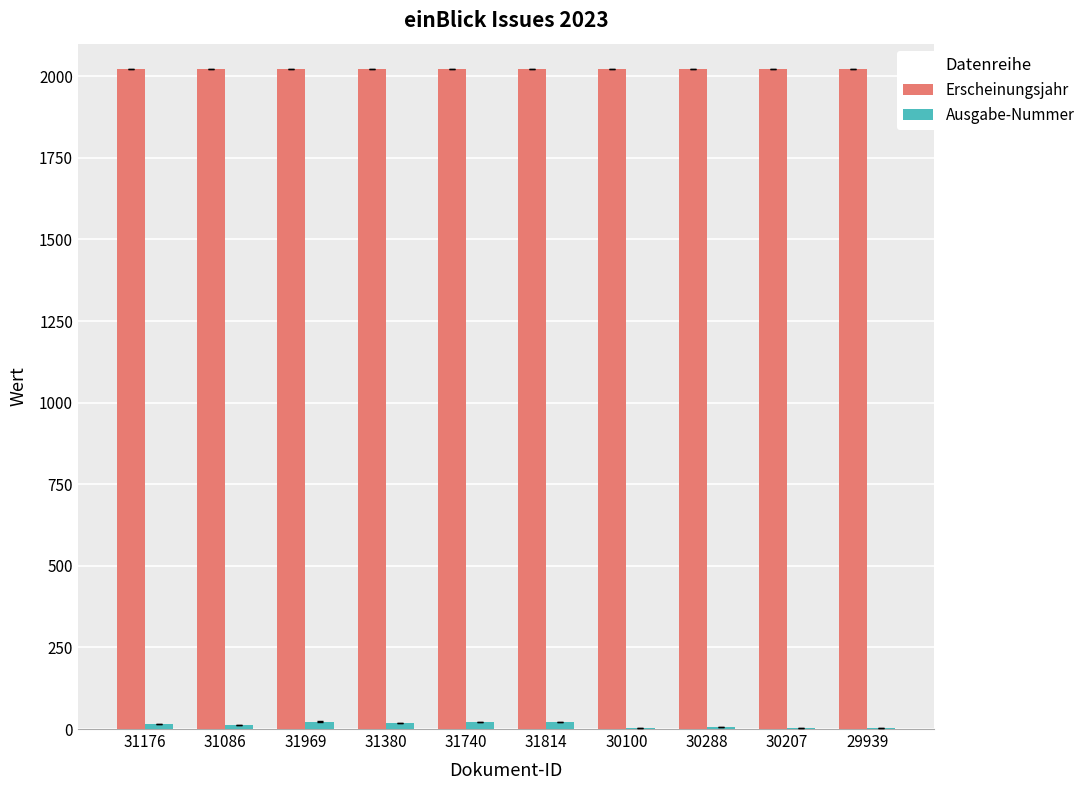

What is the greatest value displayed?

2023